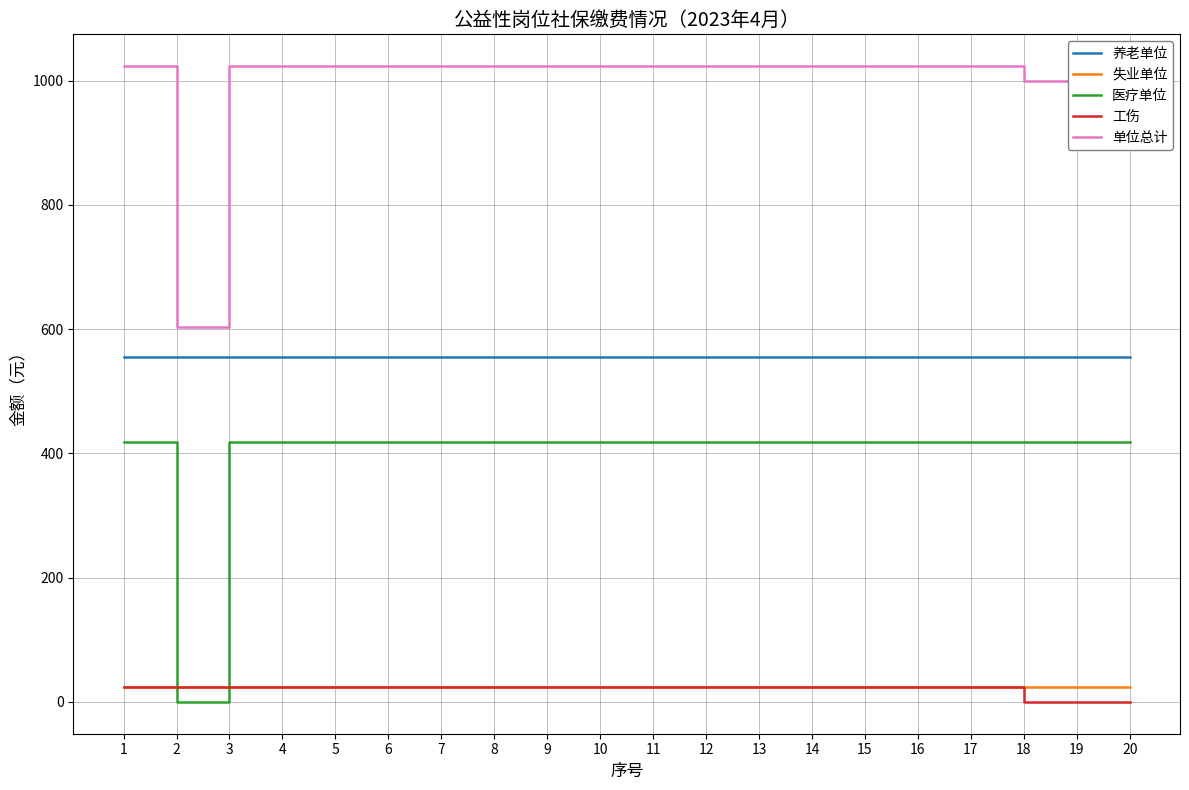

What is the spread (max minus min) of values at 19?

999.2